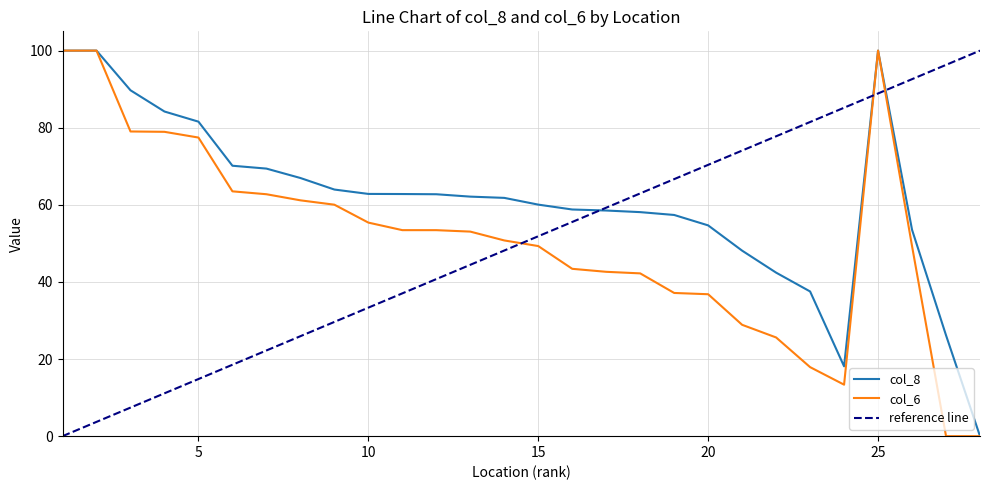

What is the maximum value for col_8?

100.0